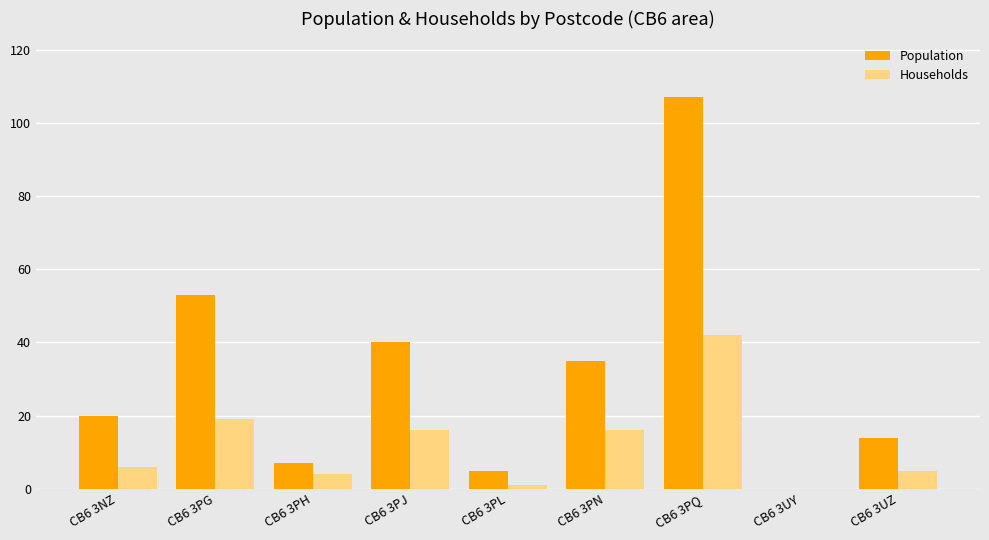

What is the maximum value for Population?

107